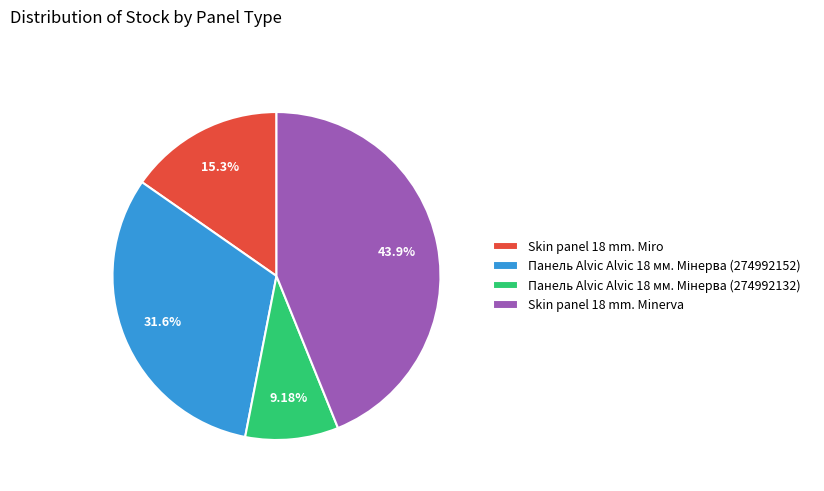

Does Skin panel 18 mm. Miro account for over 50% of the chart?

No